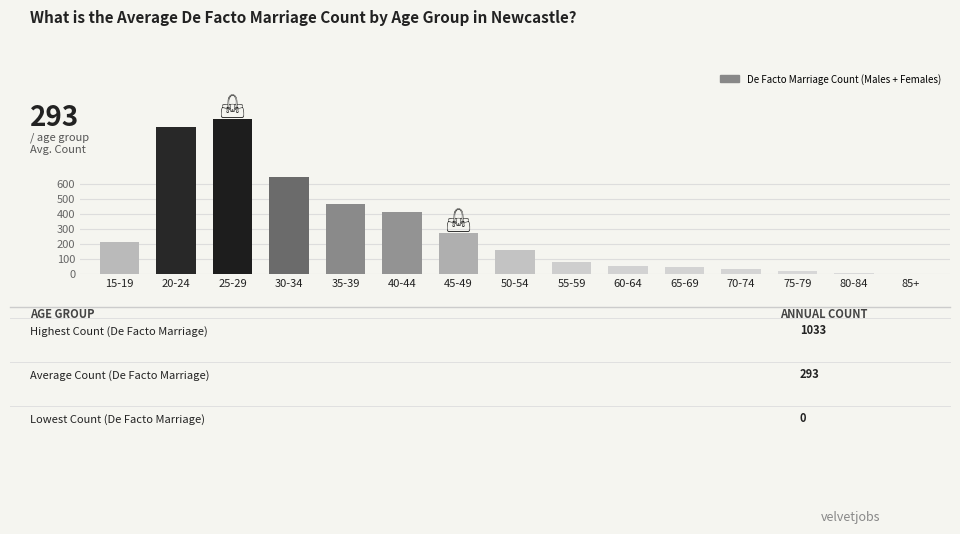

Reading left to right, list all the values displayed in this chart.

15-19=212	20-24=980	25-29=1033	30-34=641	35-39=463	40-44=410	45-49=270	50-54=160	55-59=76	60-64=53	65-69=44	70-74=32	75-79=18	80-84=6	85+=0